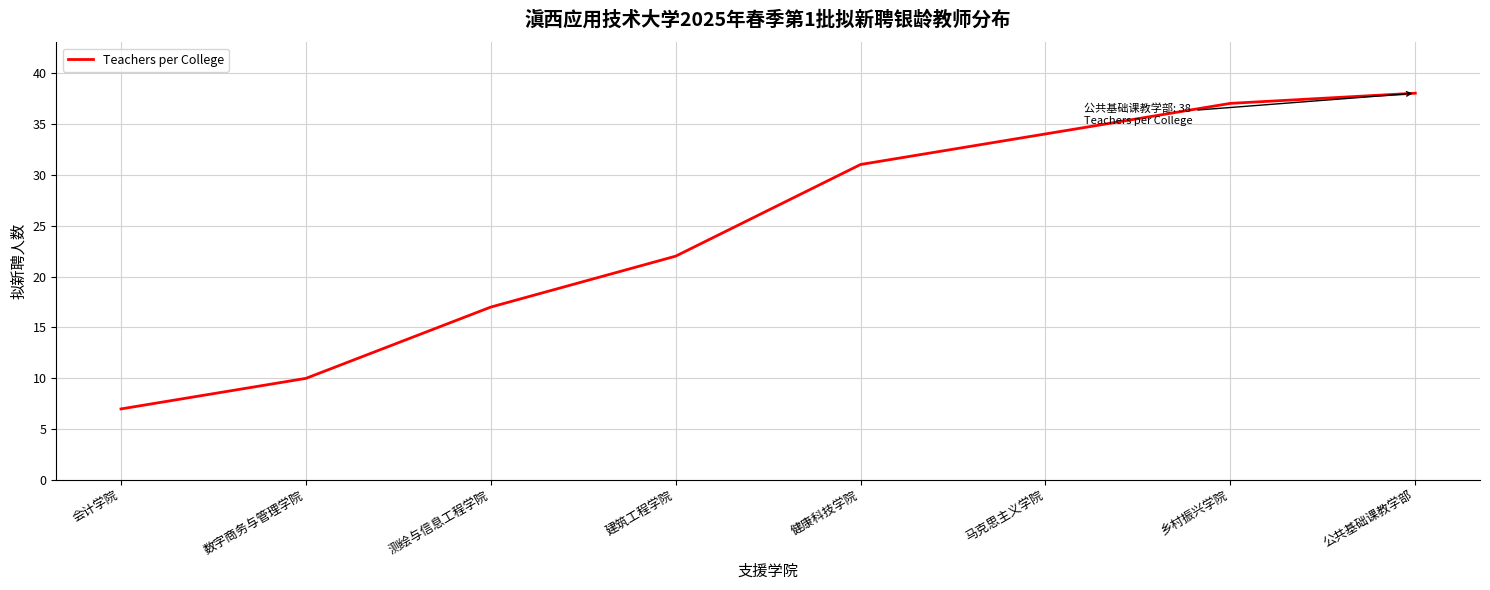

At which category does the chart reach its minimum across all series?

会计学院